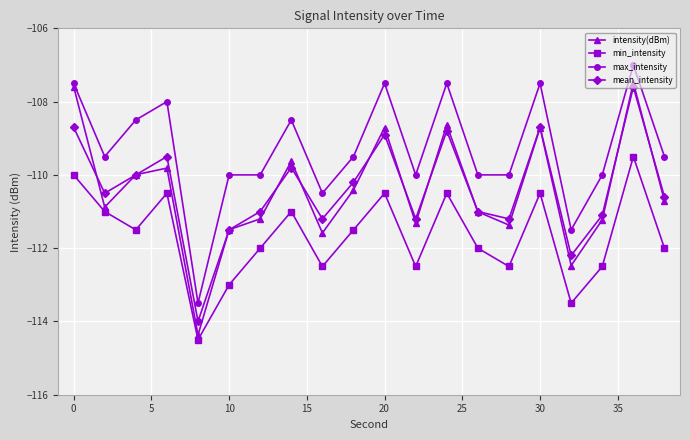

What is the value of the max_intensity point at the 9th from the left?

-110.5